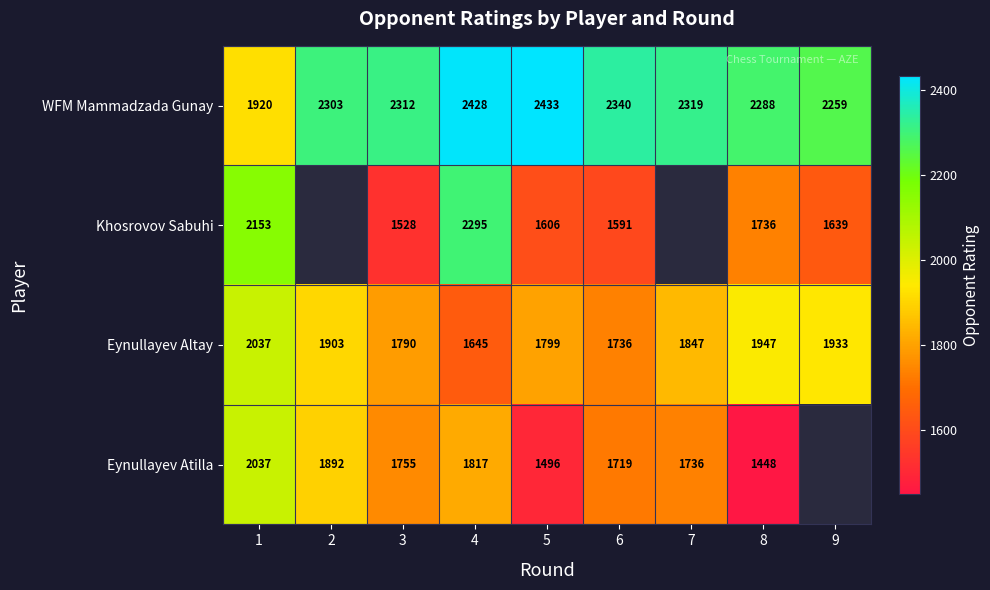

True or false: Eynullayev Altay has a value of 3014.6 at 5.

False